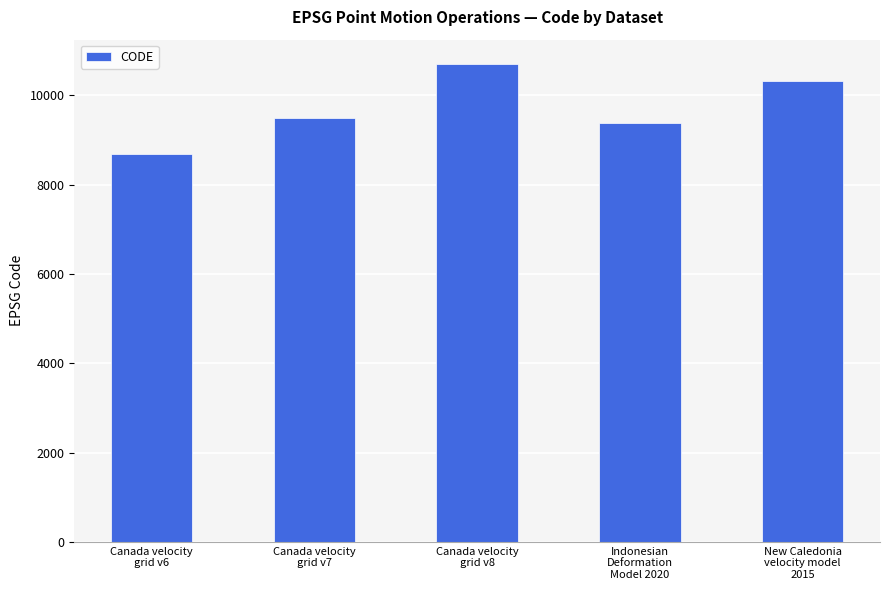

Read the value at Canada velocity
grid v7.

9483